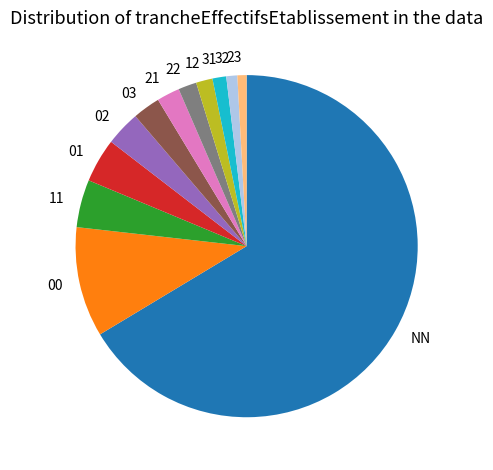

Count the number of slices in the pie.

12